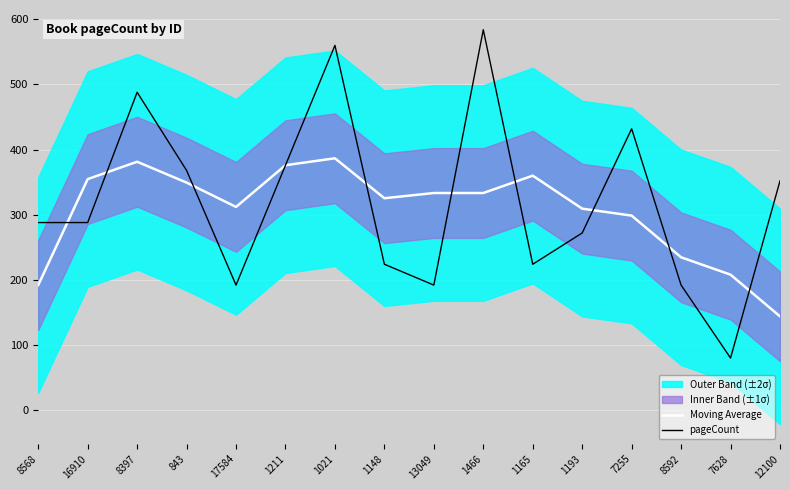

What is the lowest value of the Moving Average series?

144.0